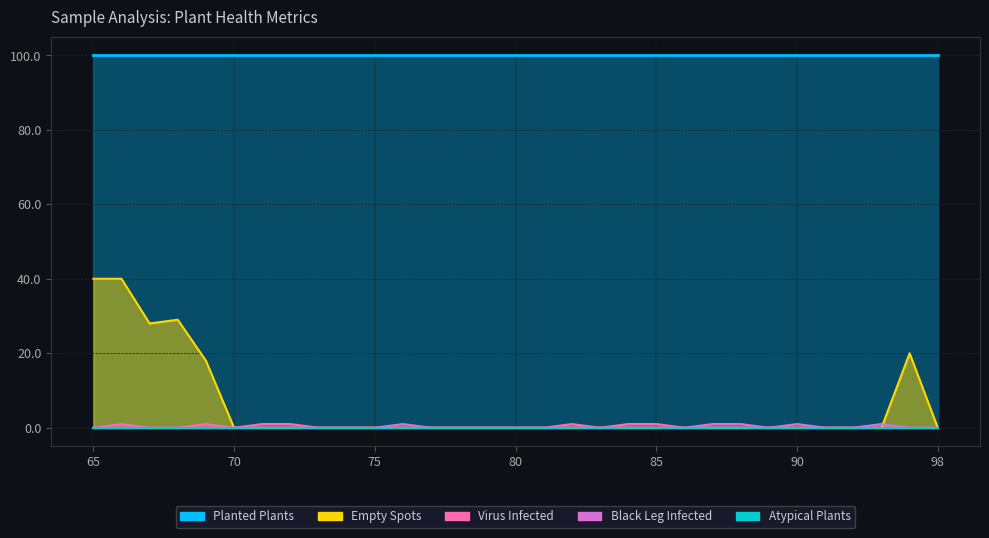

What is the sum of all Black Leg Infected values?

5